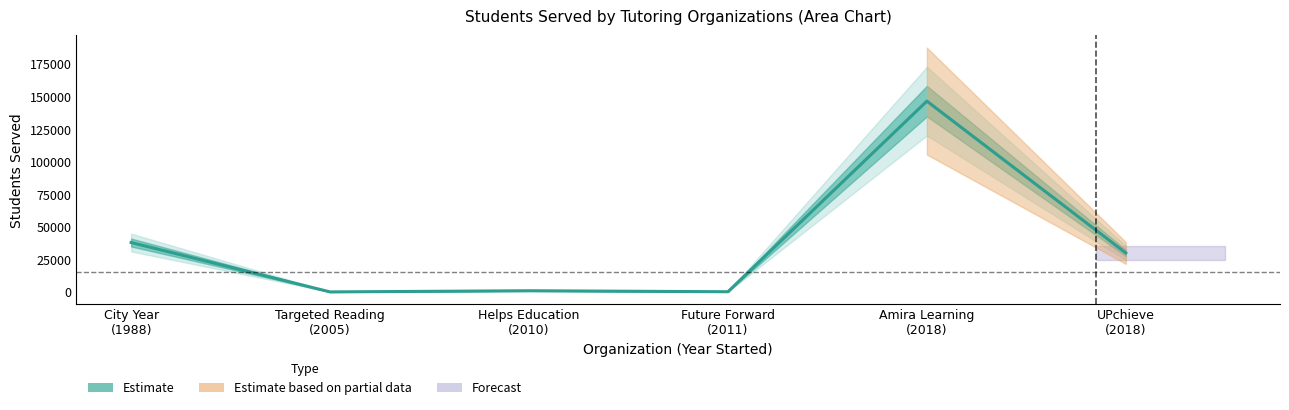

Reading right to left, transcribe all the data shown in this chart.

30000	146500	250	1000	117	38000